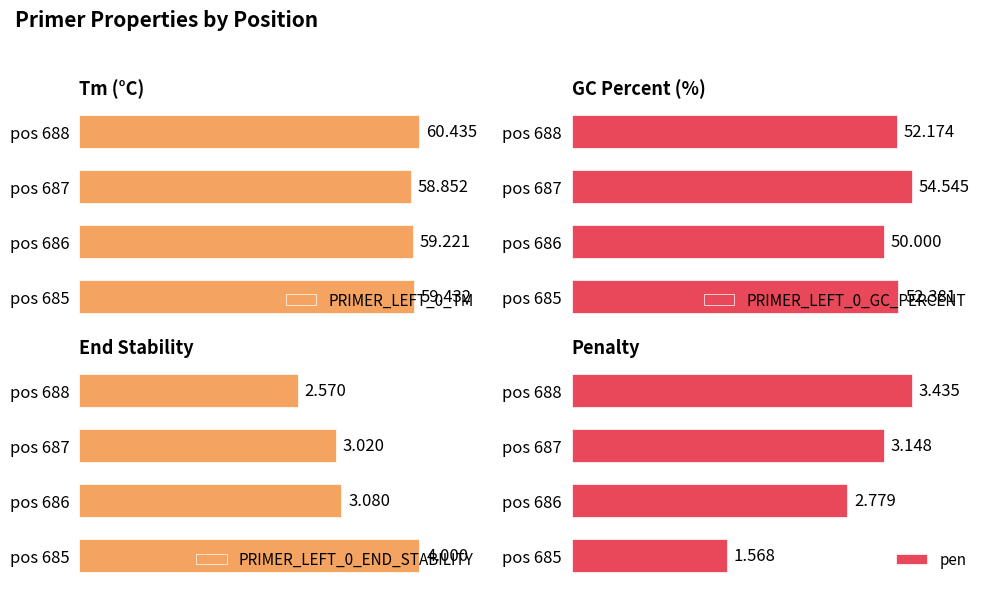

Are the bars grouped side by side (vs. stacked)?

Yes